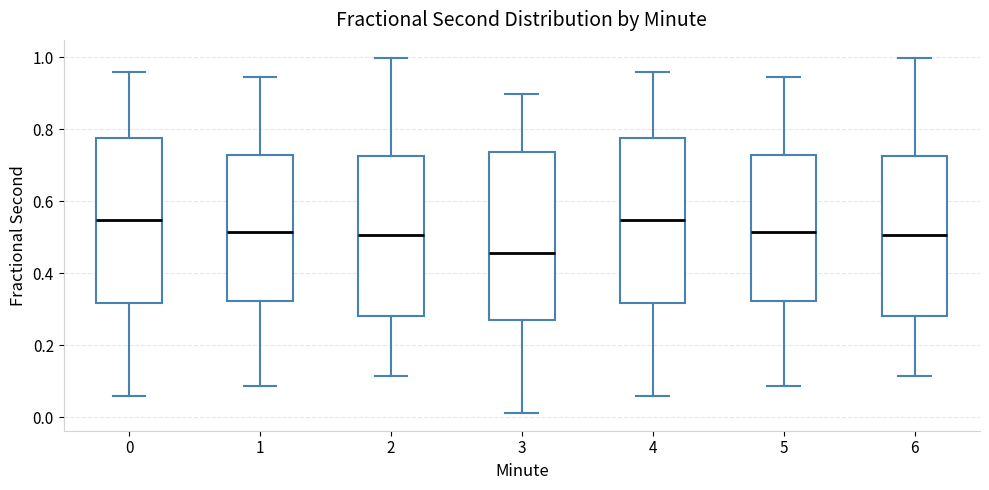

Where does the lower whisker of the box at x = 3 end on the y-axis? The values are not printed on the chart, so give them approximately, as read against the axis.

0.02